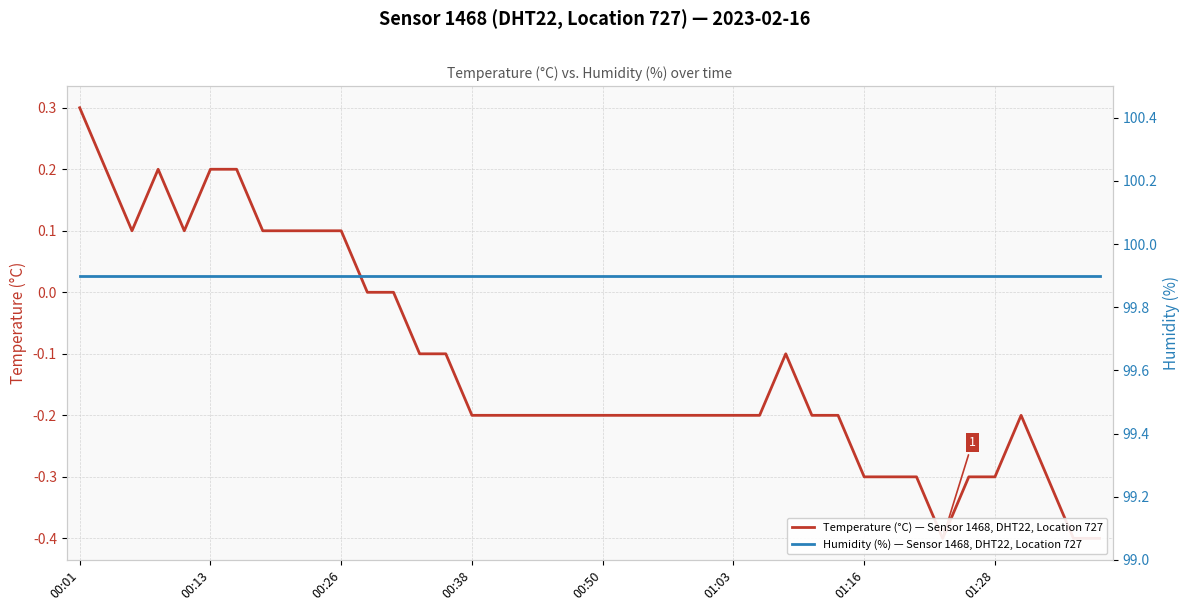

The value of Humidity (%) — Sensor 1468, DHT22, Location 727 at 00:13 is 99.9. True or false?

True